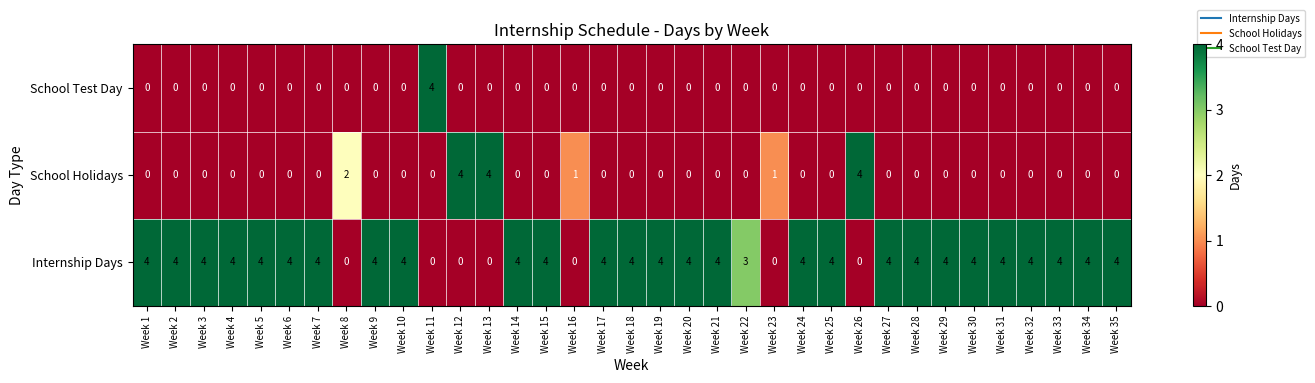

True or false: School Test Day has a value of -2 at Week 5.

False